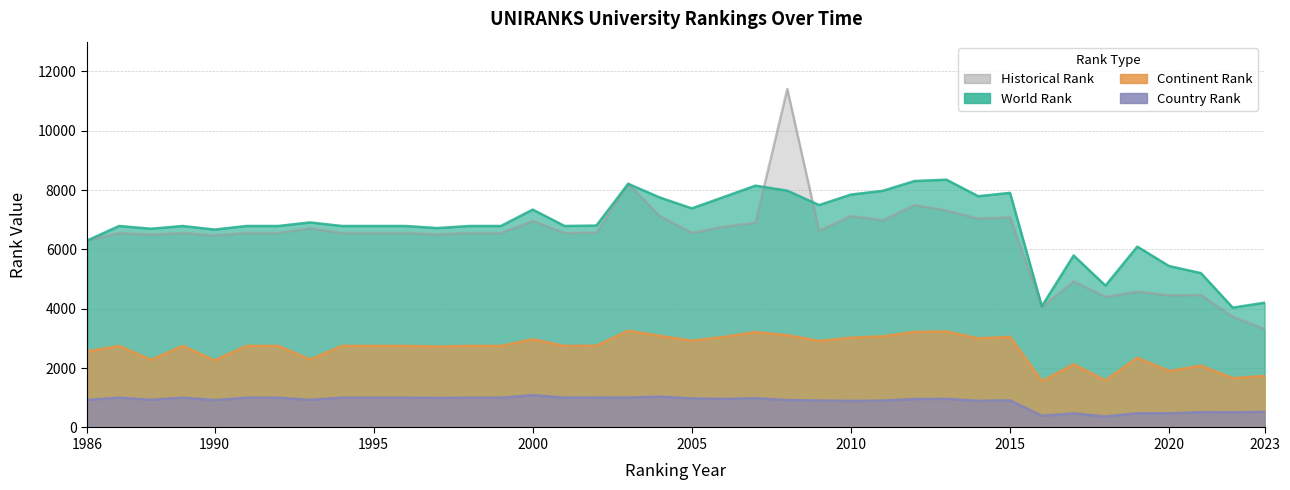

Which has a higher value, 2007 or 1989?

2007